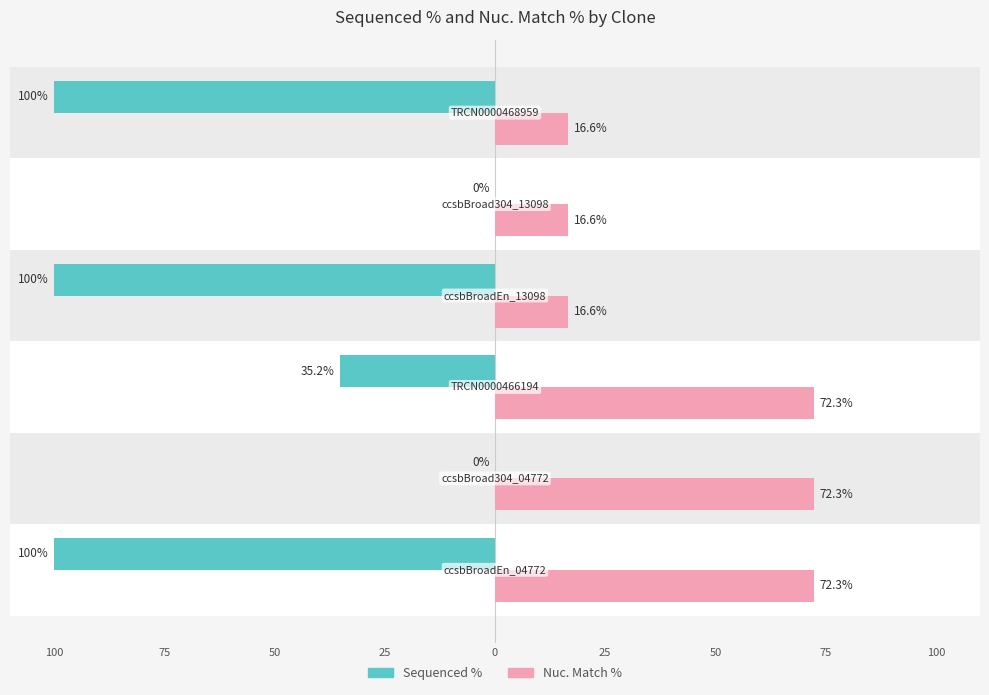

What is the difference between the Sequenced % values at 25 and 75?

100.0